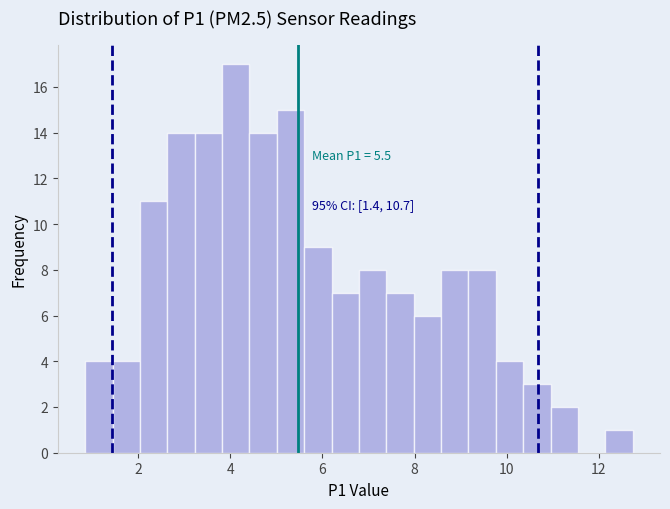

Read against the x-axis, roughly where is the centre of the tallest bar?

4.2